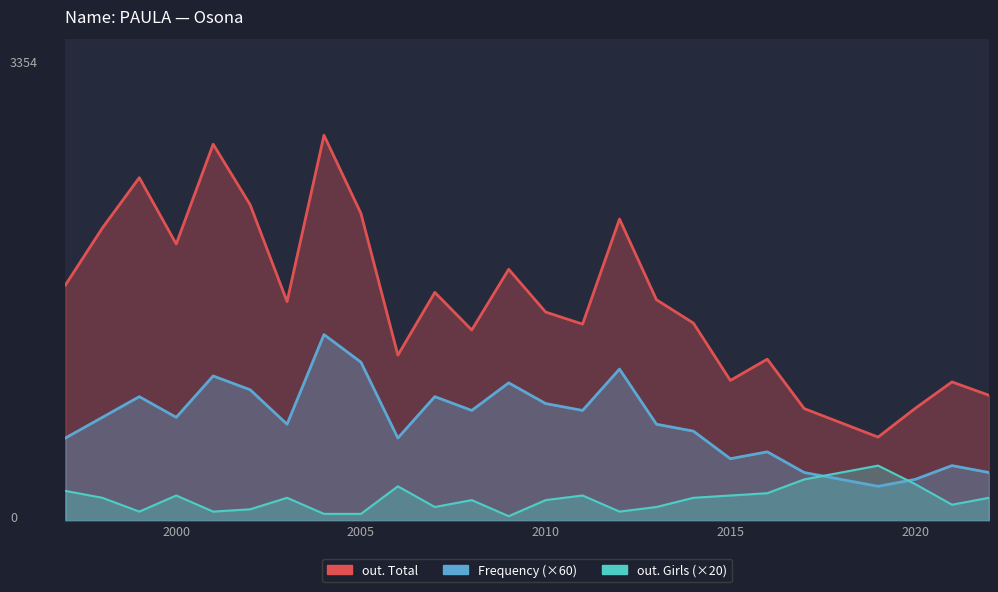

List the series in order of their peak value, highest first.

out. Total, Frequency, out. Girls